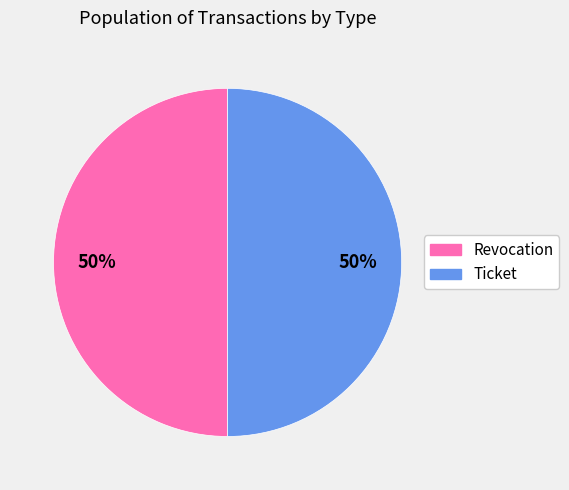

Approximately how many times larger is the value at Ticket compared to Revocation?

1.0